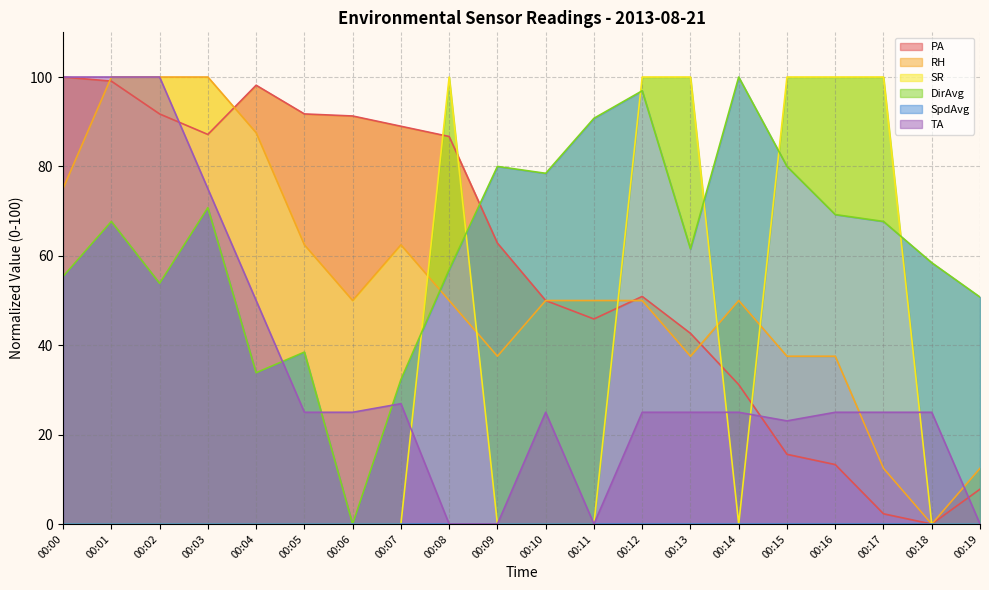

What is the spread (max minus min) of values at 00:17?

97.7